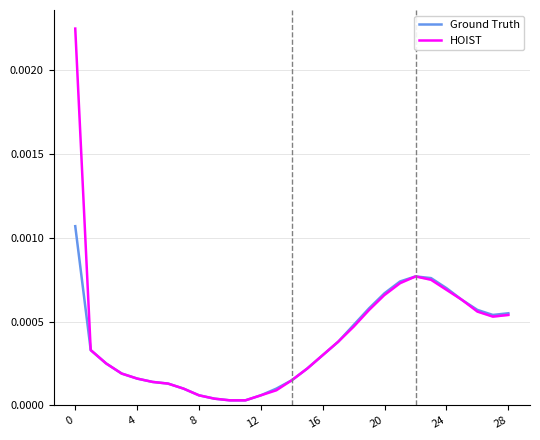

Rank the series by their maximum value, from highest to lowest.

HOIST, Ground Truth